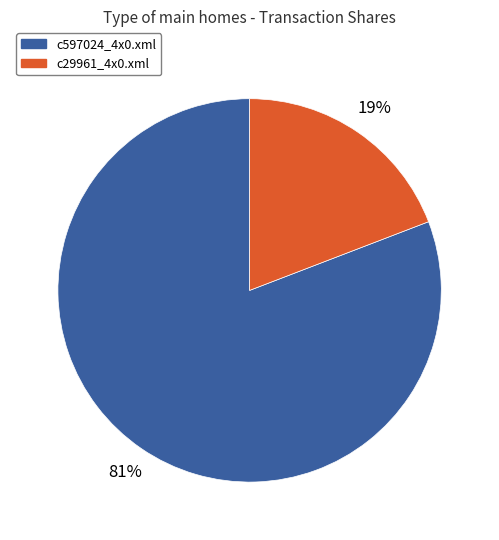

Rank the categories by value from lowest to highest.

c29961_4x0.xml, c597024_4x0.xml